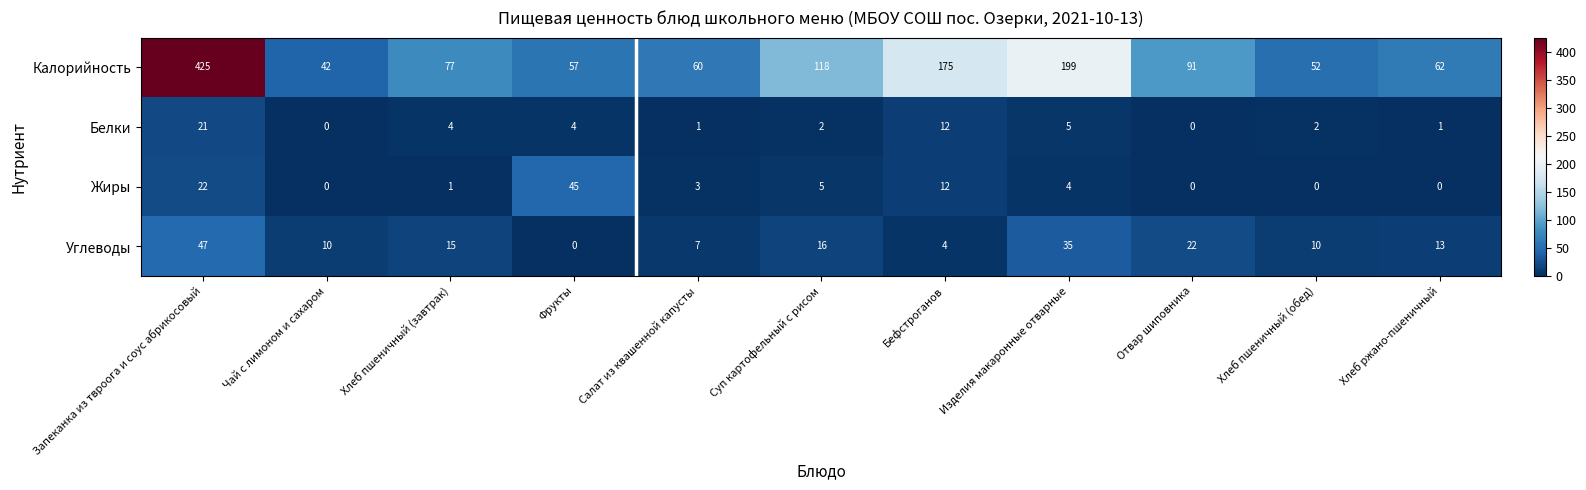

Rank the series by their maximum value, from lowest to highest.

Белки, Жиры, Углеводы, Калорийность